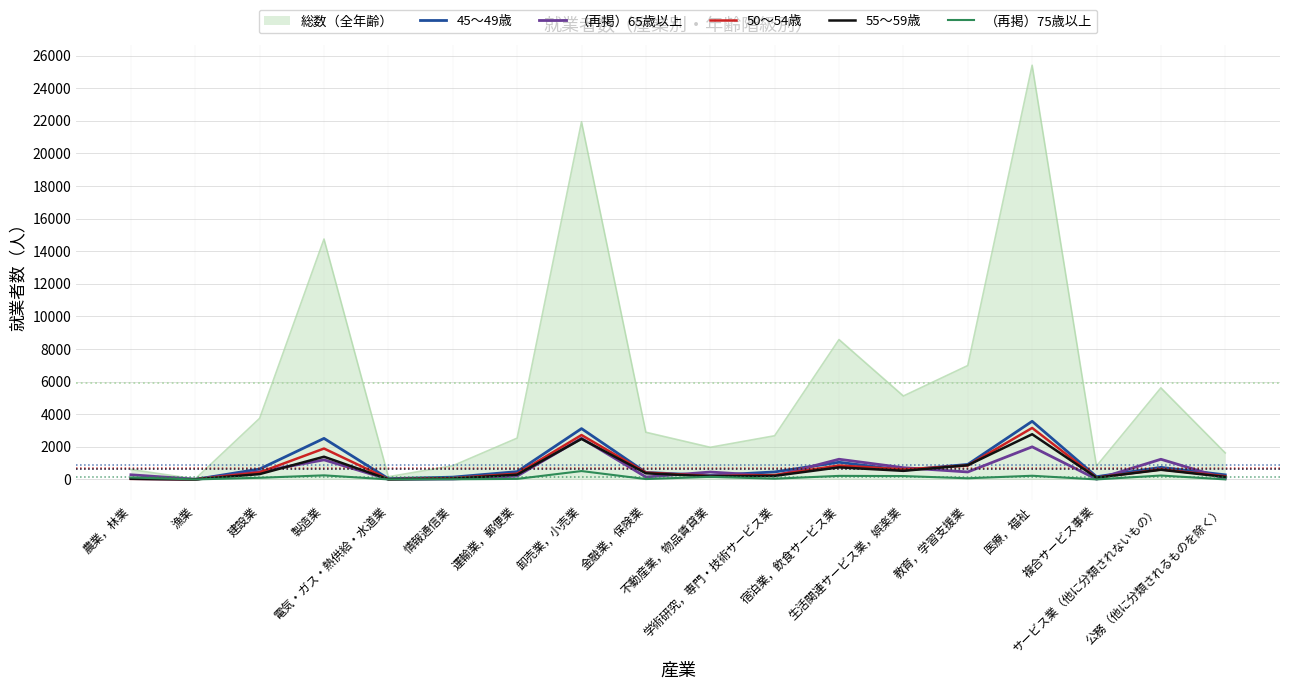

What is the total value across all series at 複合サービス事業?

1229